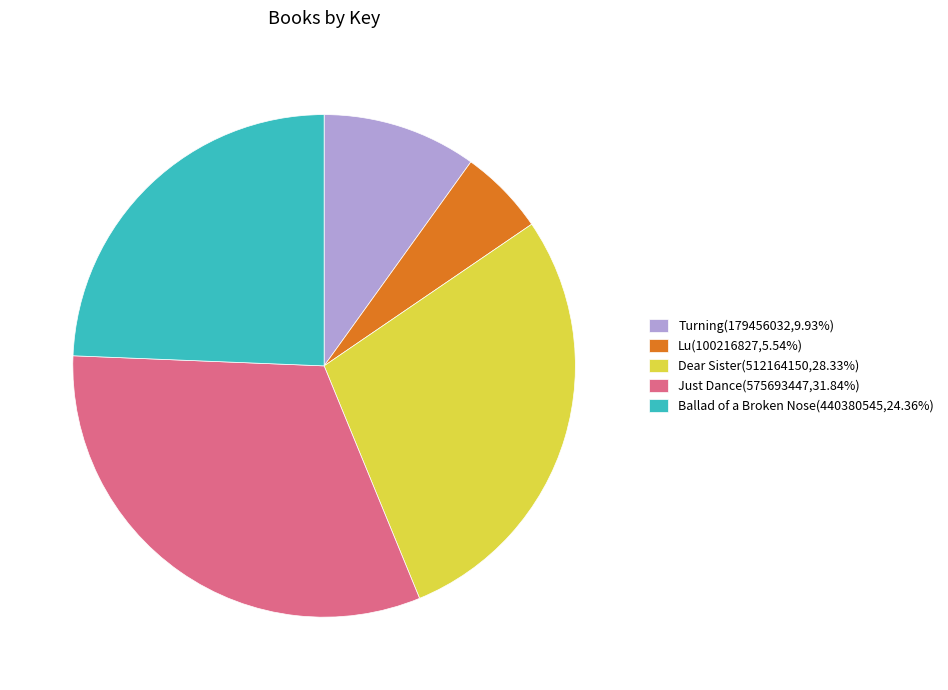

Combined, do Dear Sister(512164150,28.33%) and Ballad of a Broken Nose(440380545,24.36%) account for over 50%?

Yes